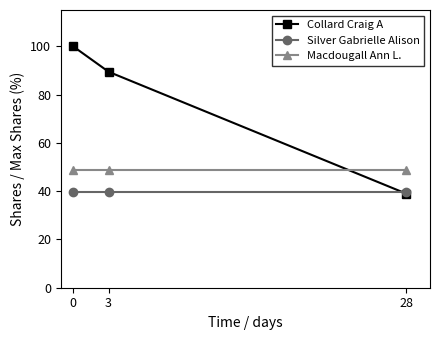

Reading left to right, list all the values displayed in this chart.

Collard Craig A: 100.0	89.4	39.0
Silver Gabrielle Alison: 39.7	39.7	39.7
Macdougall Ann L.: 48.6	48.6	48.6